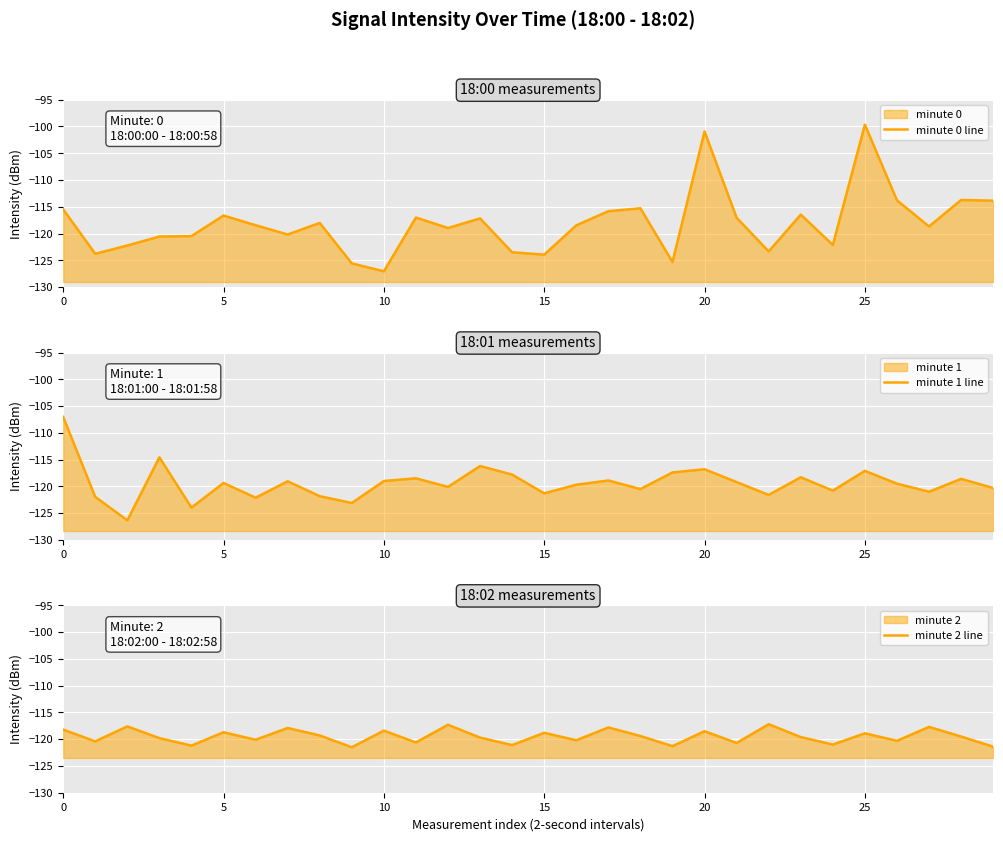

Which series changed the most between 0 and 23?

minute 1 line